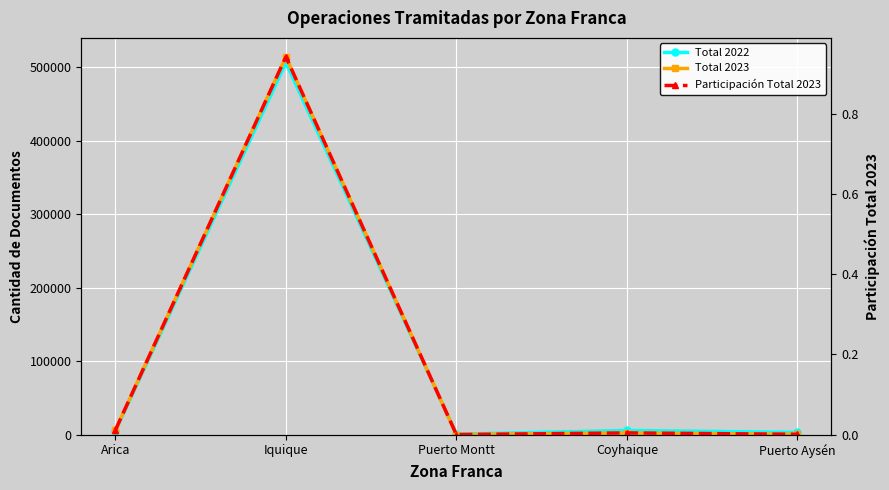

The value of Total 2023 at Iquique is 153343.7. True or false?

False